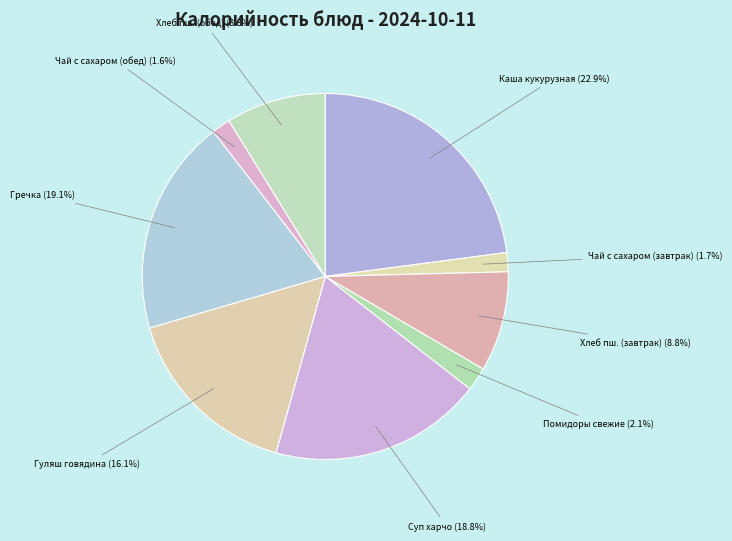

How many segments does this pie chart have?

9